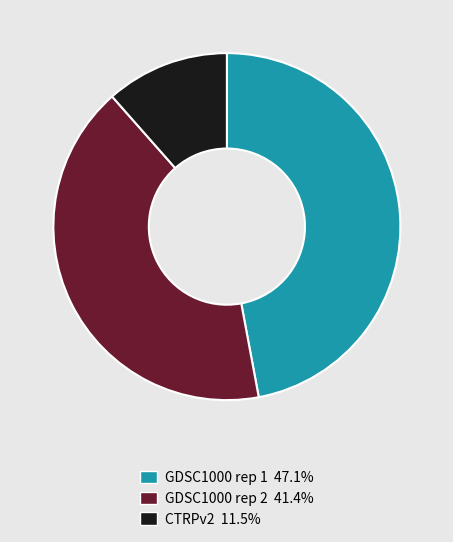

Approximately how many times larger is the value at CTRPv2 compared to GDSC1000 rep 1?

0.2